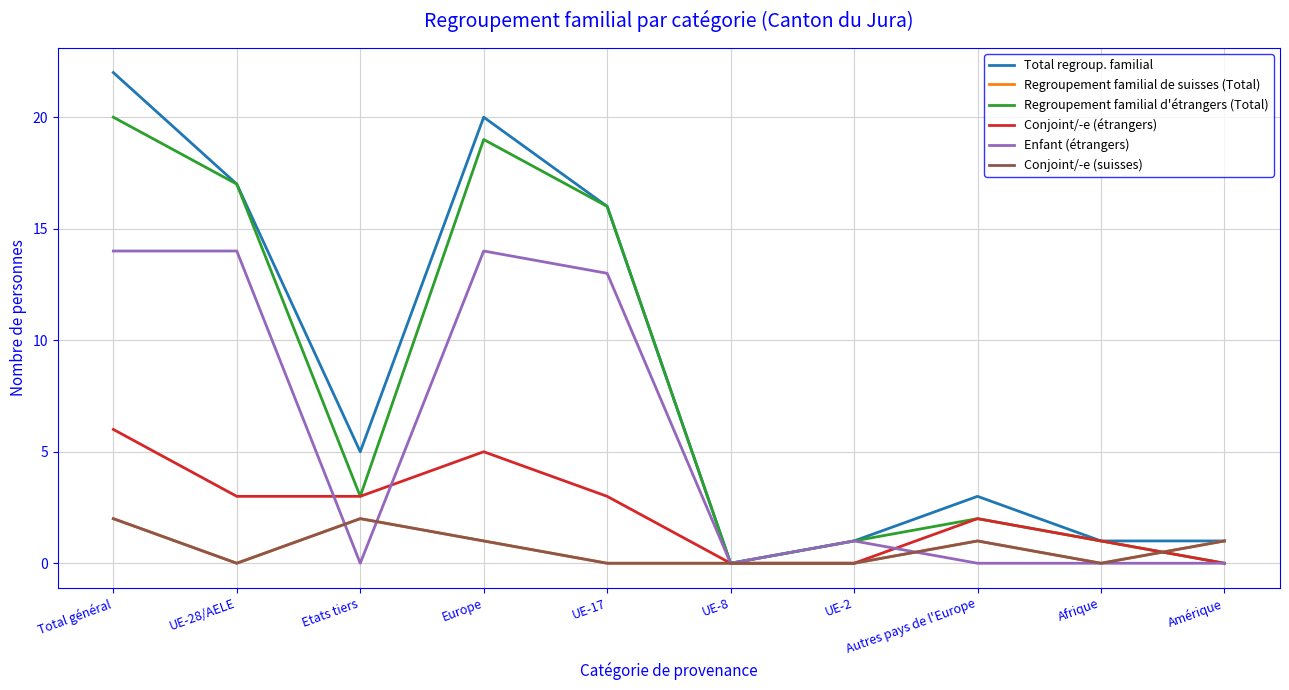

At which label is Total regroup. familial closest to 11?

UE-17